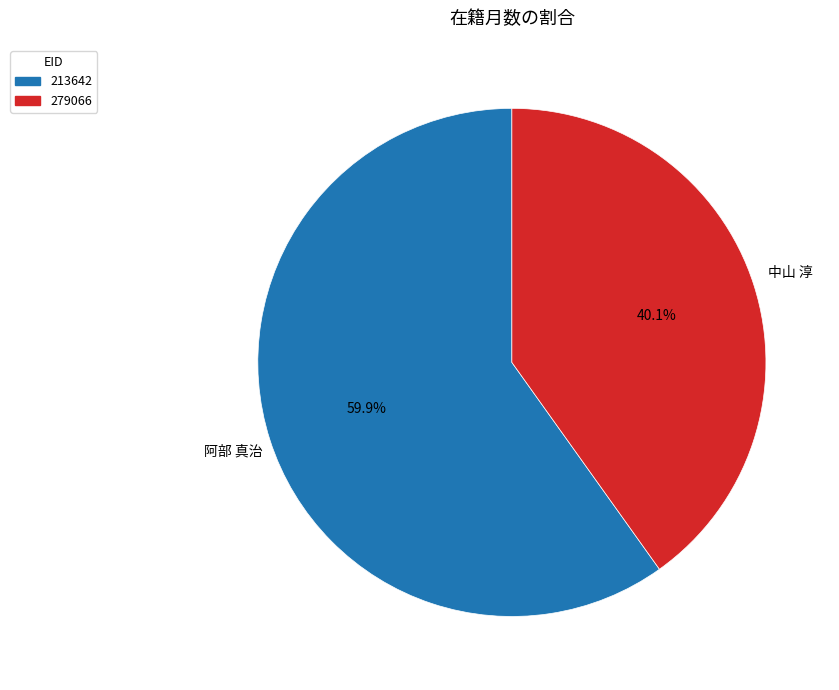

Between 279066 and 213642, which is larger?

213642